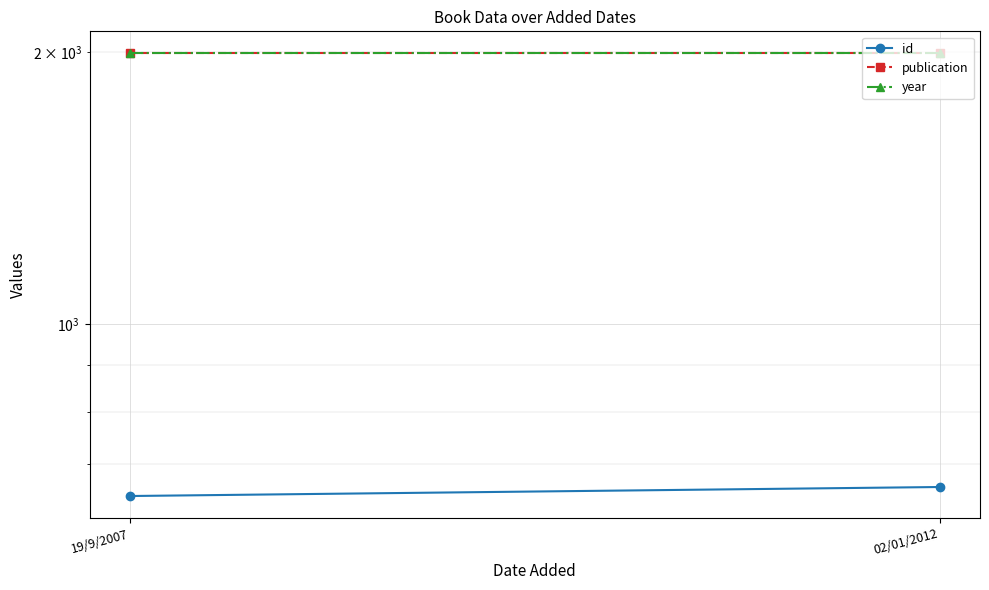

At which label does publication reach its minimum?

19/9/2007